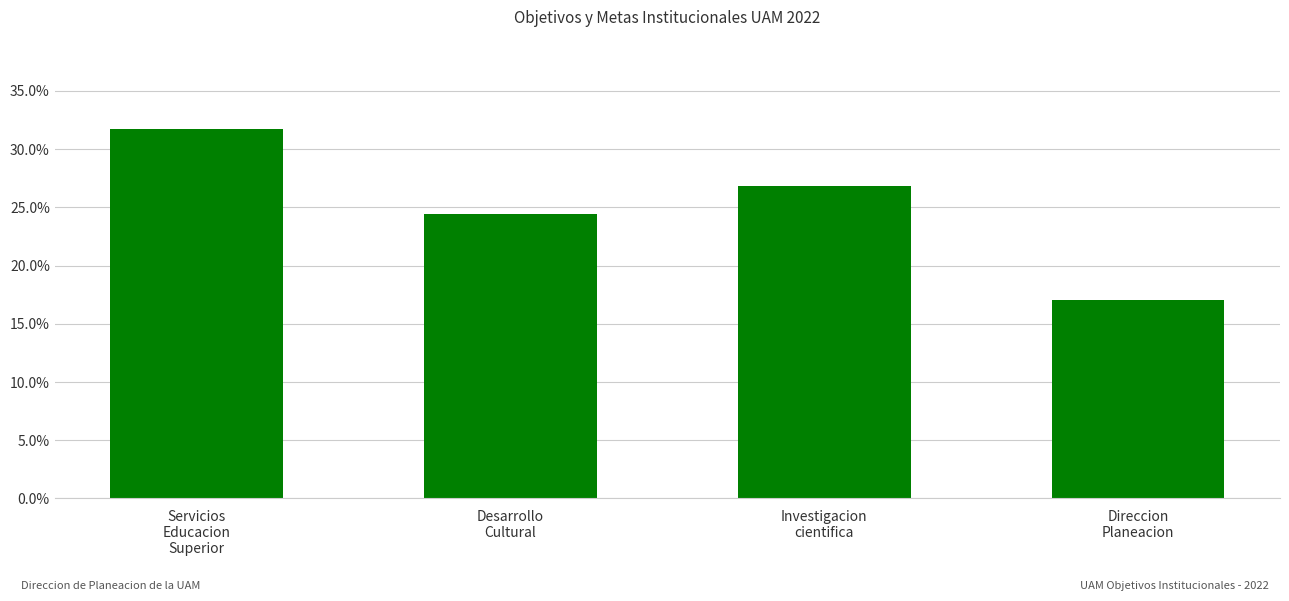

What is the minimum value shown in the chart?

0.2